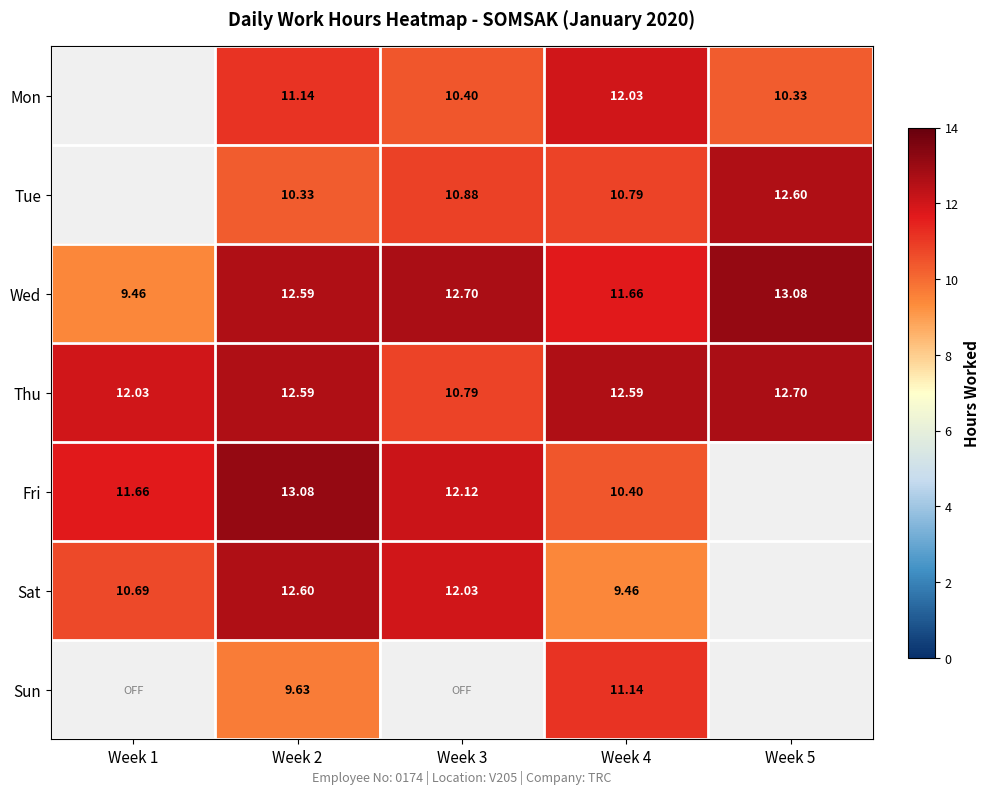

What is the smallest value displayed?

9.5